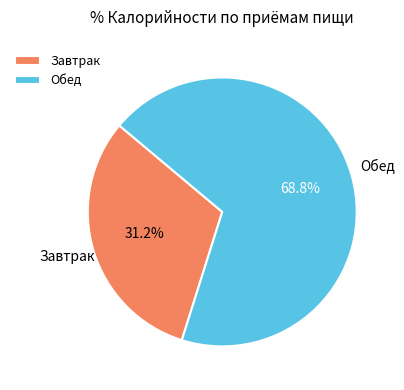

To the nearest percent, what is the average slice percentage?

50%